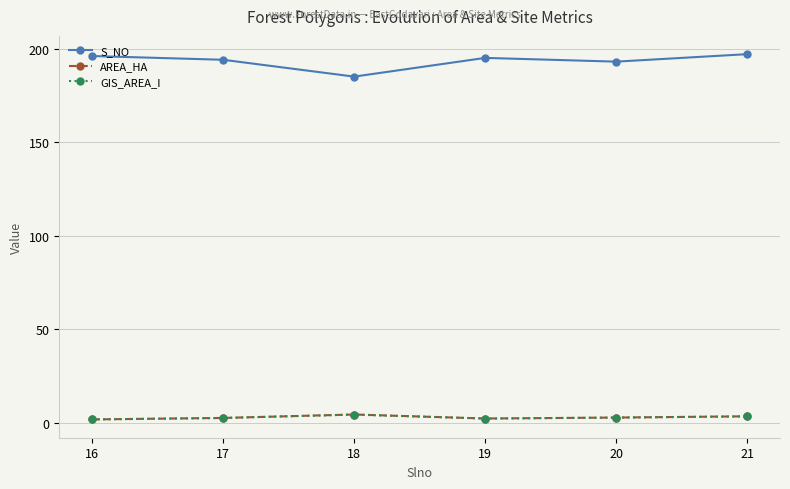

Is it true that GIS_AREA_I equals 1.9 at 16?

True